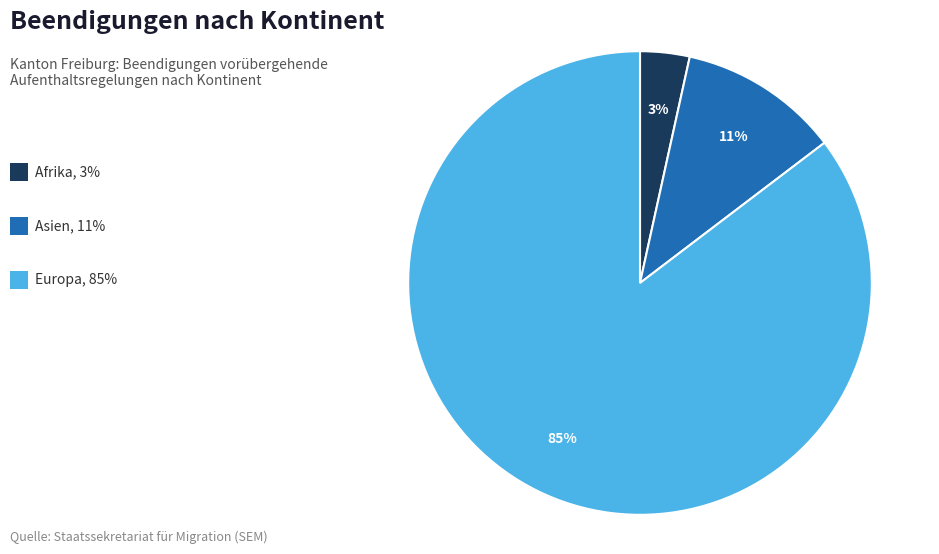

To the nearest percent, what is the average slice percentage?

33%